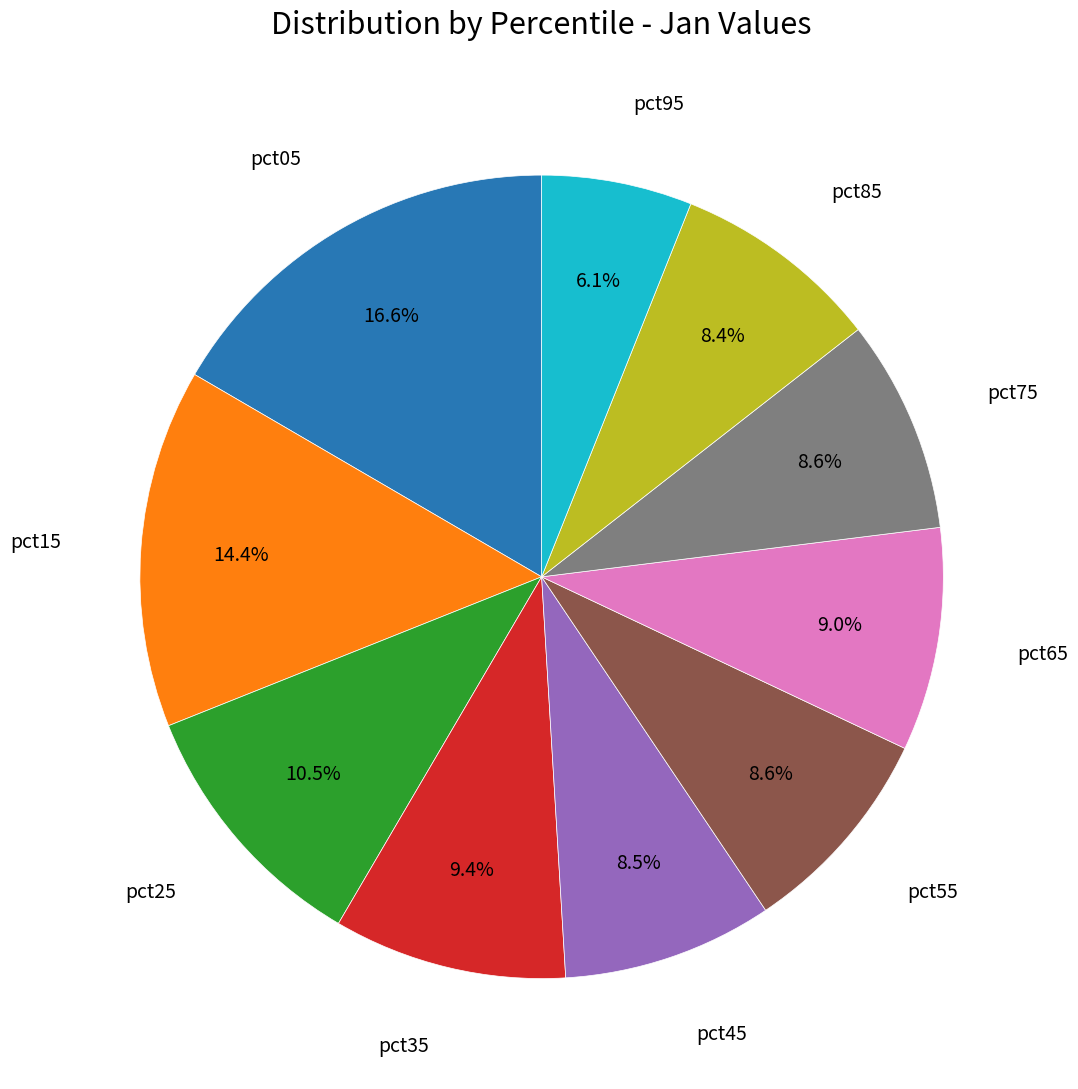

Does any single category account for the majority?

No